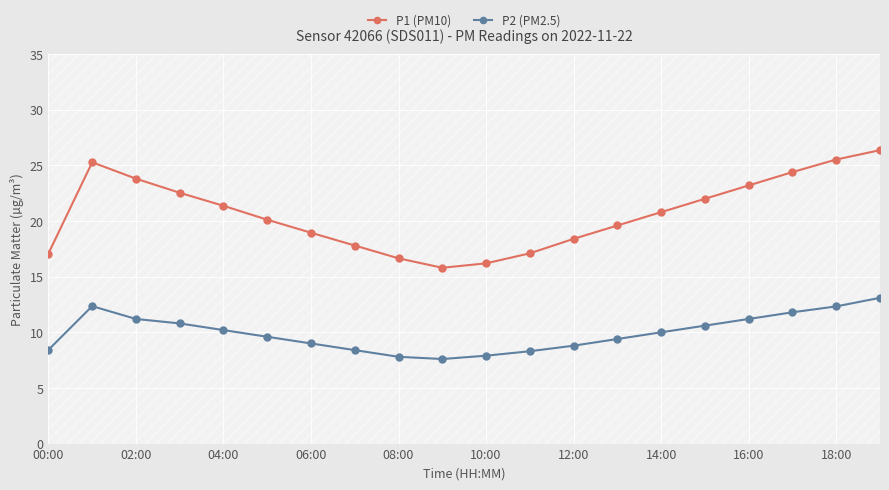

How many data points in P1 (PM10) are above 20?

11